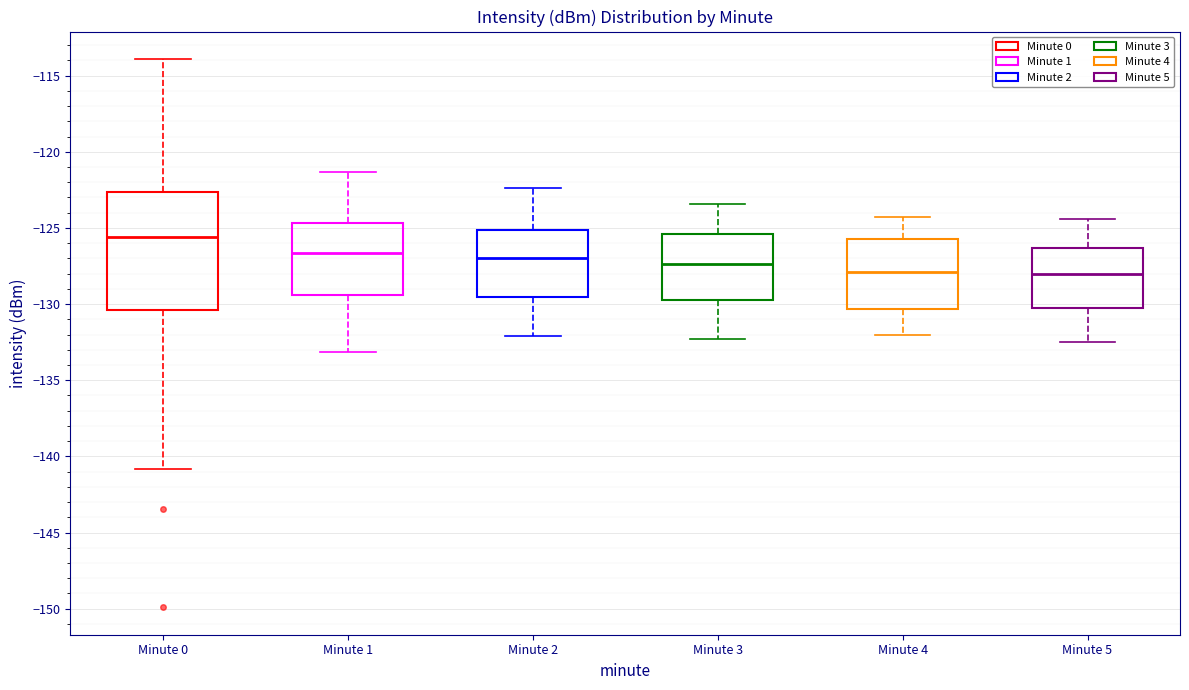

Reading left to right, read every box against the y-axis: the position of its median line, the range the box covers, and the ends of its whiskers. The values are not printed on the chart, so give them approximately, as read against the axis.

Minute 0: median -125.5, box -130.5 to -122.5, whiskers -141.0 to -114.0
Minute 1: median -126.5, box -129.5 to -124.5, whiskers -133.0 to -121.5
Minute 2: median -127.0, box -129.5 to -125.0, whiskers -132.0 to -122.5
Minute 3: median -127.5, box -129.5 to -125.5, whiskers -132.5 to -123.5
Minute 4: median -128.0, box -130.5 to -125.5, whiskers -132.0 to -124.5
Minute 5: median -128.0, box -130.0 to -126.5, whiskers -132.5 to -124.5